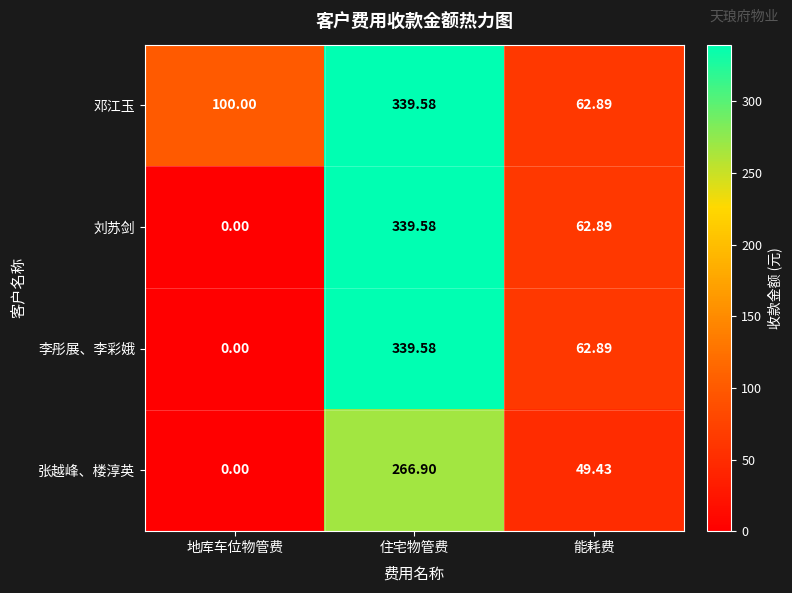

At which label is 李彤展、李彩娥 closest to 169?

能耗费